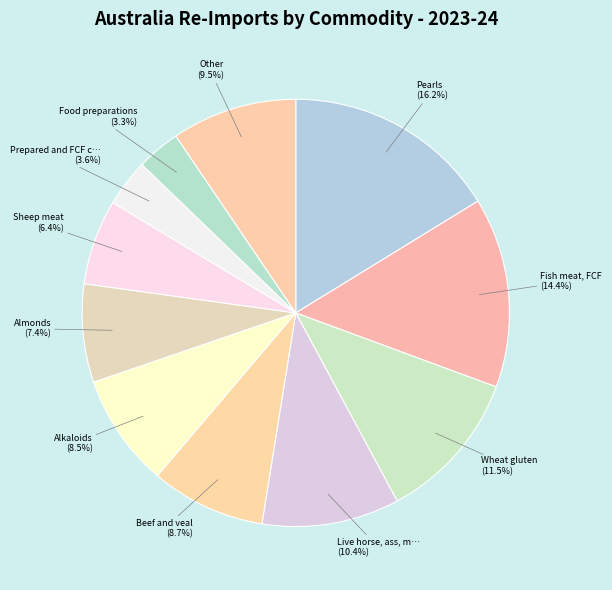

Count the number of slices in the pie.

11